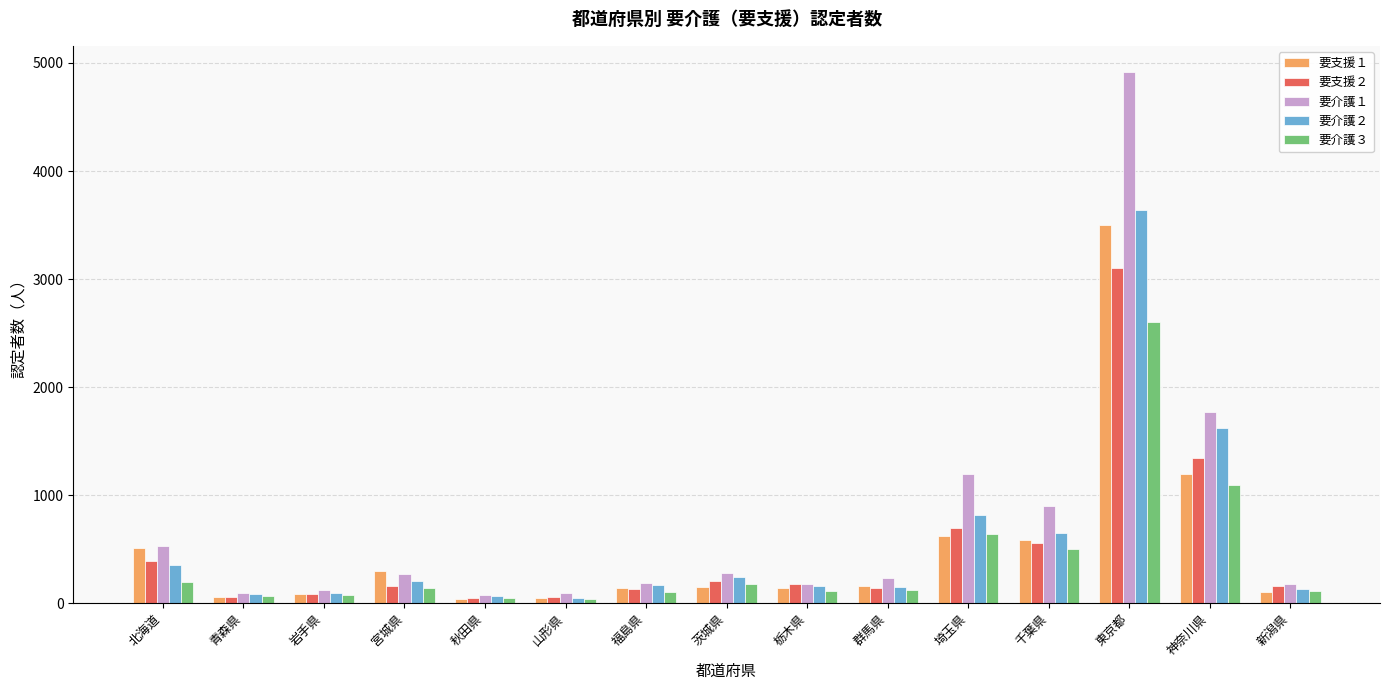

What position from the right is 秋田県?

11